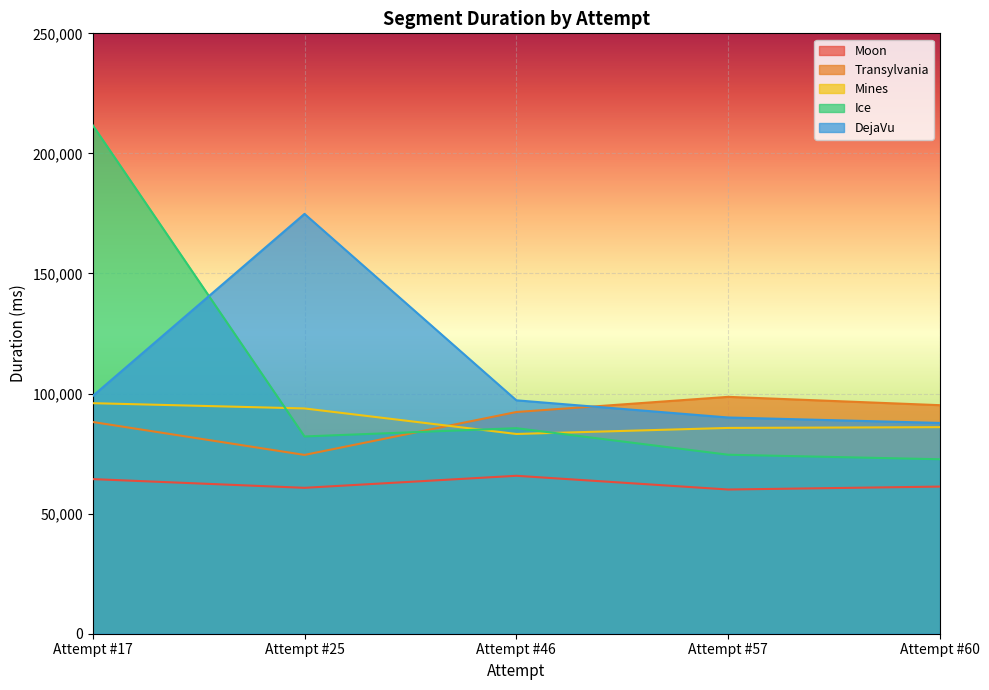

What value does the Mines series have at Attempt #60?

86021